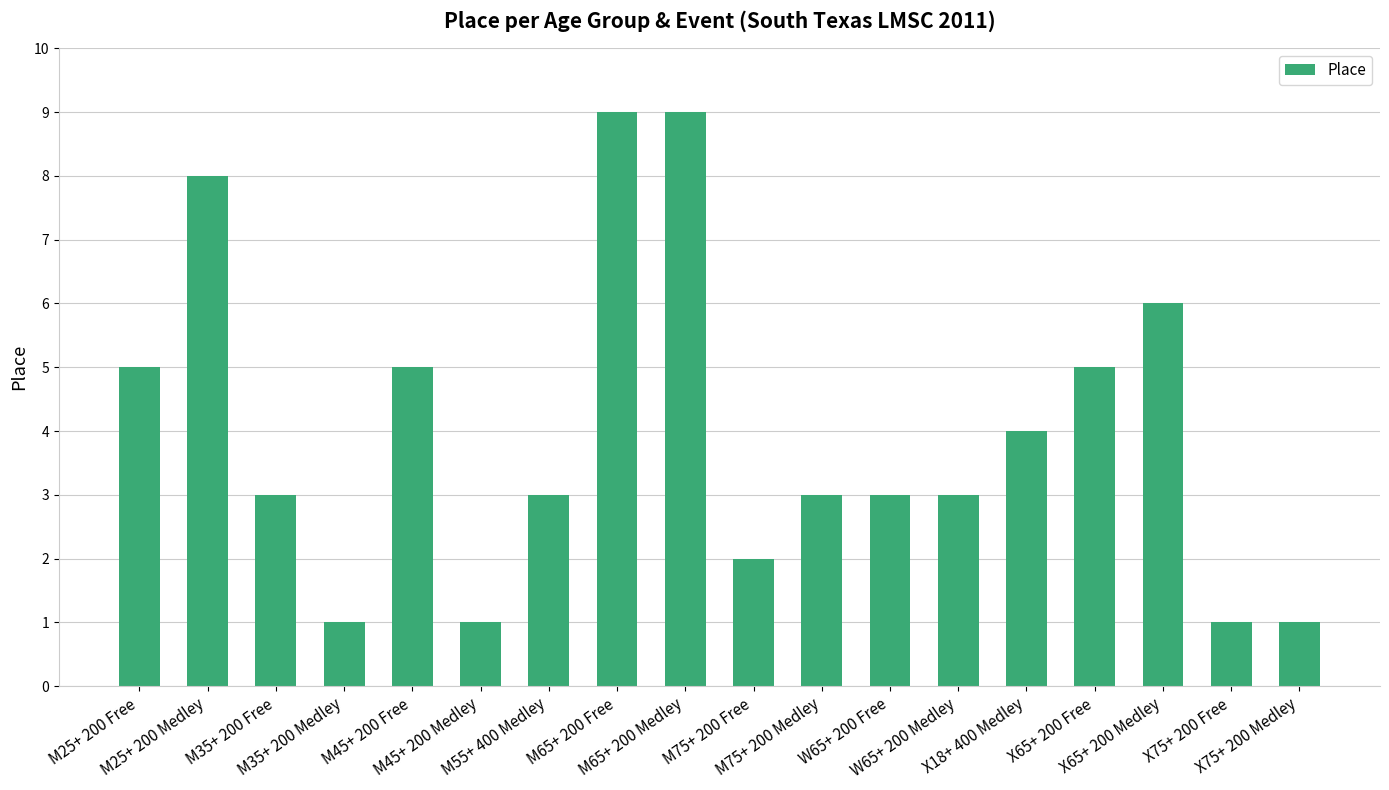

What is the label of the 14th bar from the right?

M45+ 200 Free